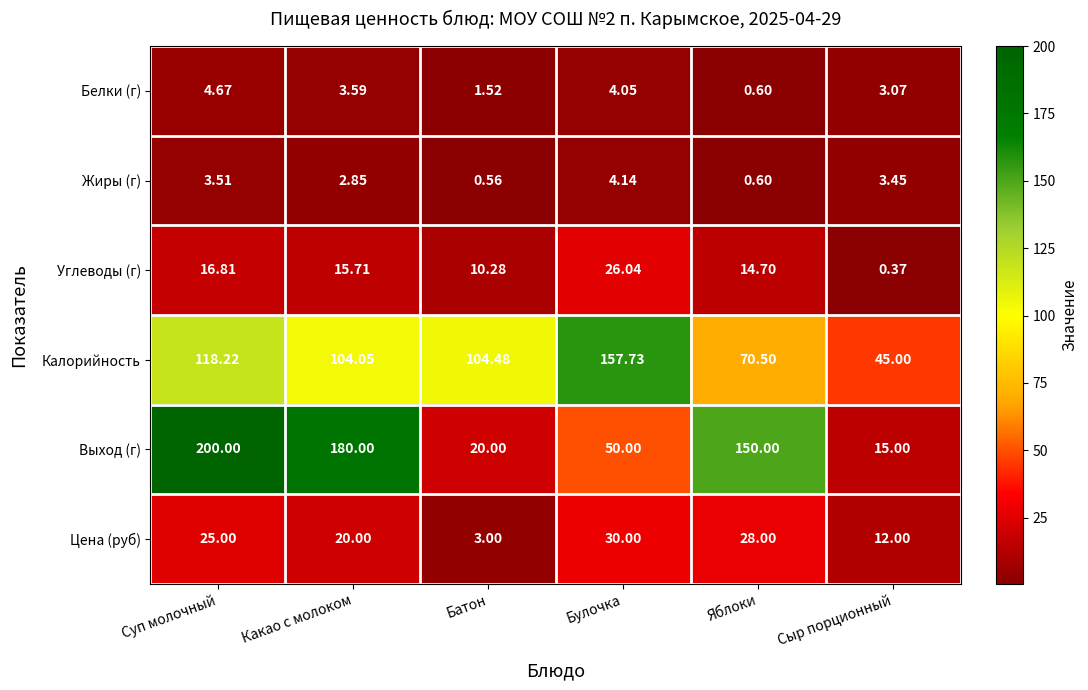

Where is Углеводы (г) nearest to the value 13?

Яблоки